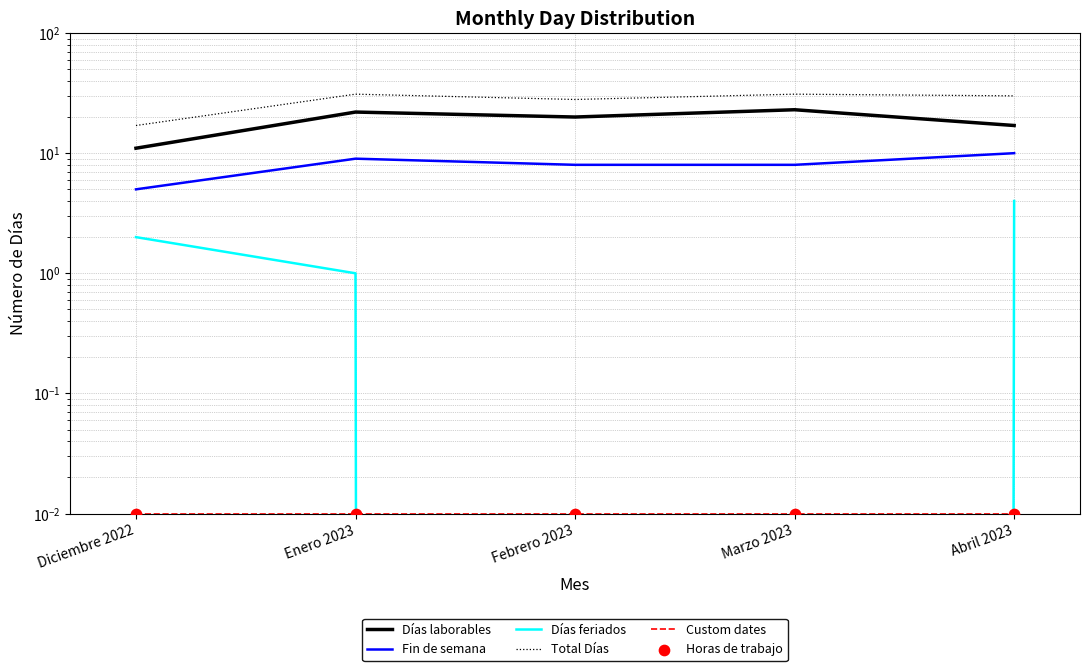

At how many categories does at least one series exceed 1?

5